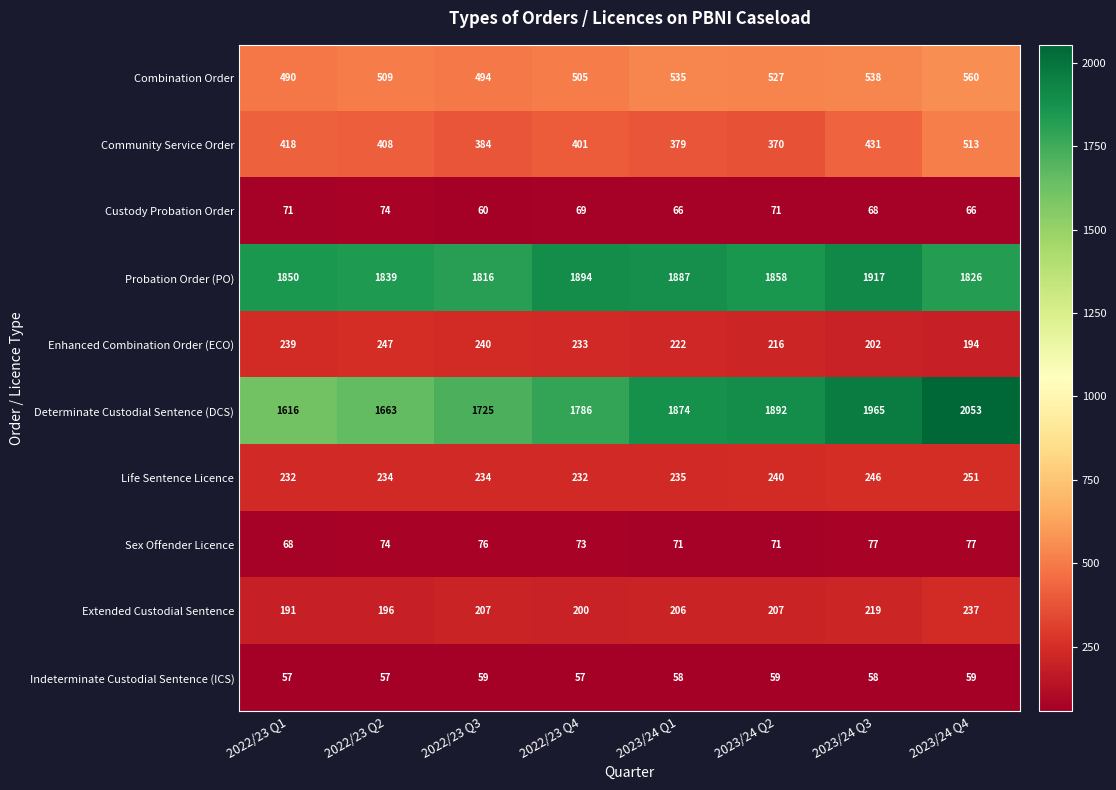

The Enhanced Combination Order (ECO) series shows 78 at 2023/24 Q3. True or false?

False